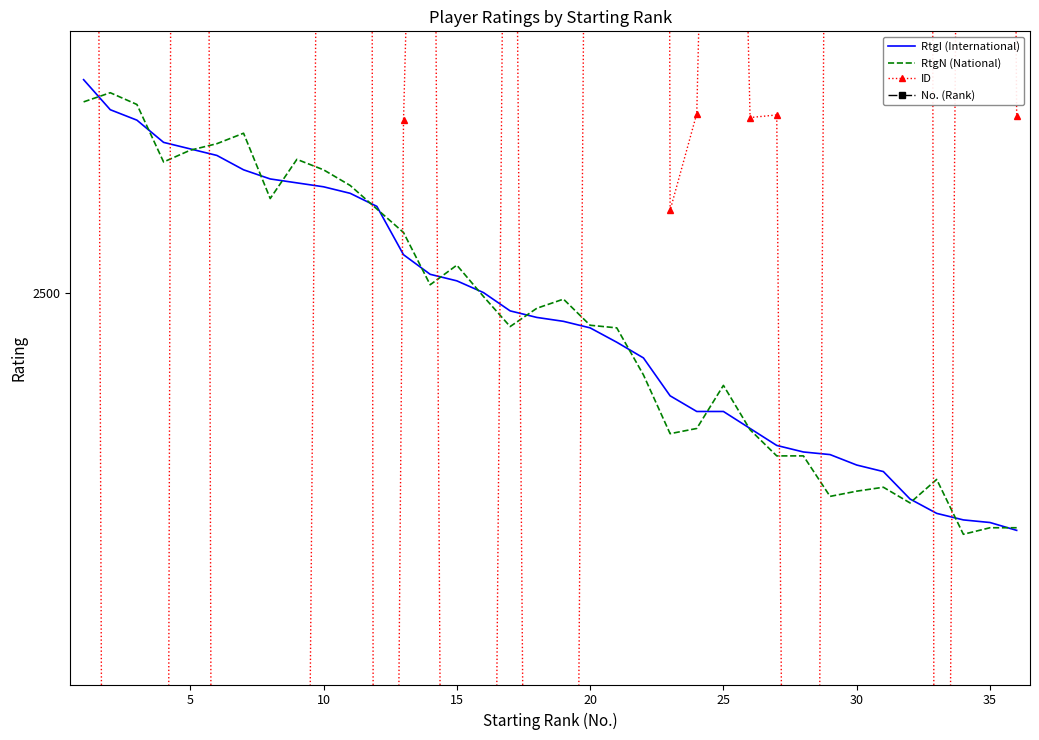

Reading left to right, extract all data points from this chart.

RtgI (International): 2663	2640	2632	2615	2610	2605	2594	2587	2584	2581	2576	2566	2529	2514	2509	2500	2486	2481	2478	2473	2462	2450	2421	2409	2409	2396	2383	2378	2376	2368	2363	2342	2331	2326	2324	2318
RtgN (National): 2646	2653	2644	2600	2609	2614	2622	2572	2602	2594	2582	2564	2546	2506	2521	2497	2474	2488	2495	2475	2473	2437	2392	2396	2429	2395	2375	2375	2344	2348	2351	2339	2357	2315	2320	2320
ID: 5761	430	812	814	7963	526	811	1008	976	3414	14857	134	2632	3417	130	977	3424	820	541	3416	3470	11300	2563	2637	3505	2634	2636	126	3503	3422	3534	13627	818	3474	5519	2635
No. (Rank): 1	2	3	4	5	6	7	8	9	10	11	12	13	14	15	16	17	18	19	20	21	22	23	24	25	26	27	28	29	30	31	32	33	34	35	36